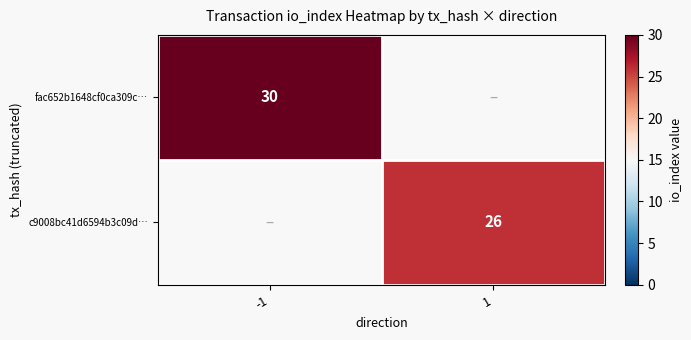

True or false: fac652b1648cf0ca309c… has a value of 12 at -1.

False